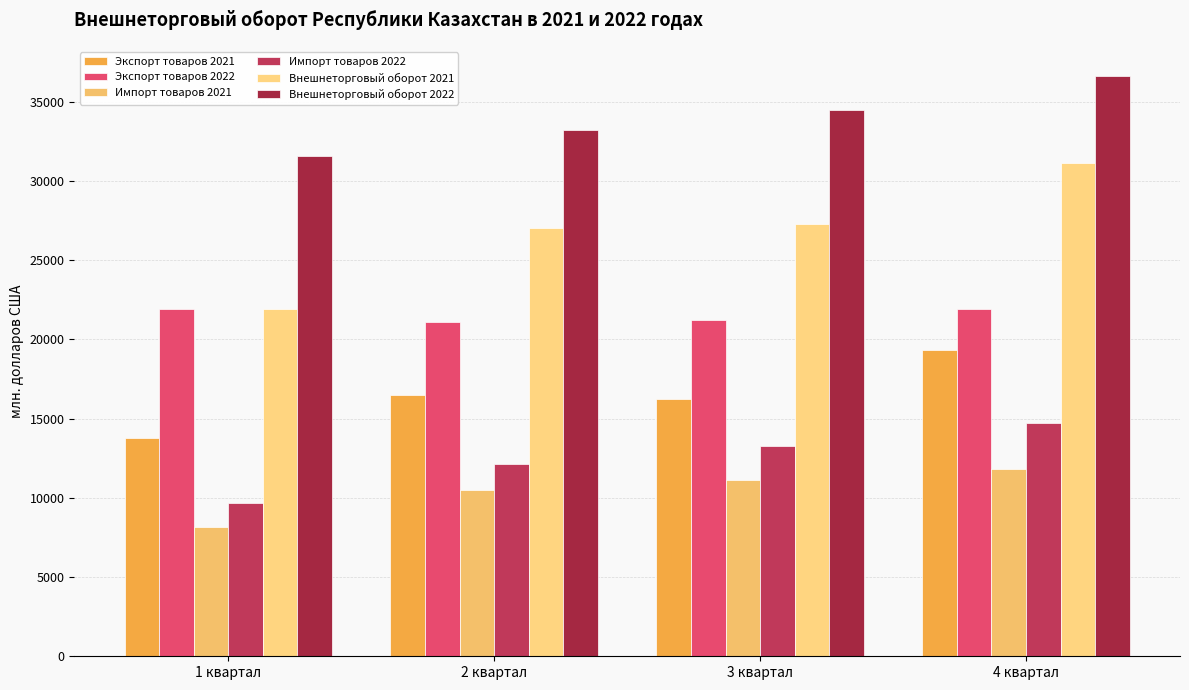

True or false: Внешнеторговый оборот 2021 has a value of 5915.7 at 1 квартал.

False